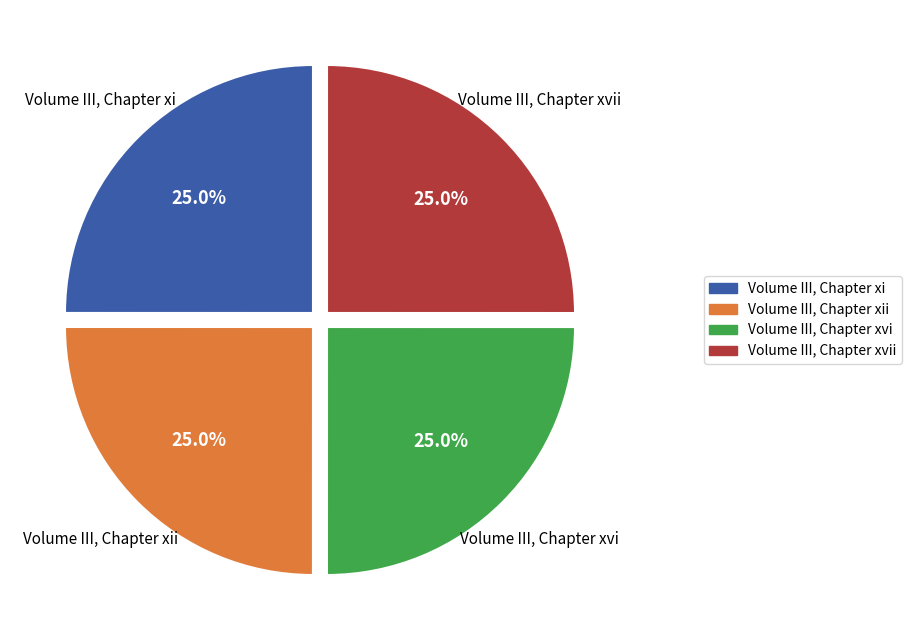

Is there any slice that represents more than half of the pie?

No